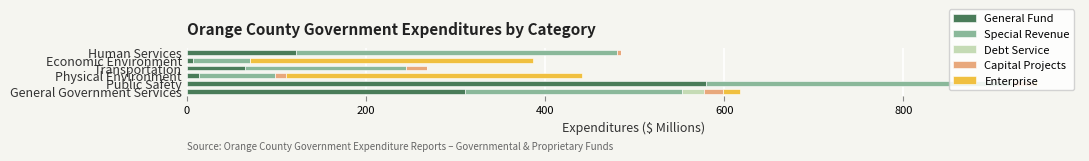

What is the average value of the General Fund series?

183.0